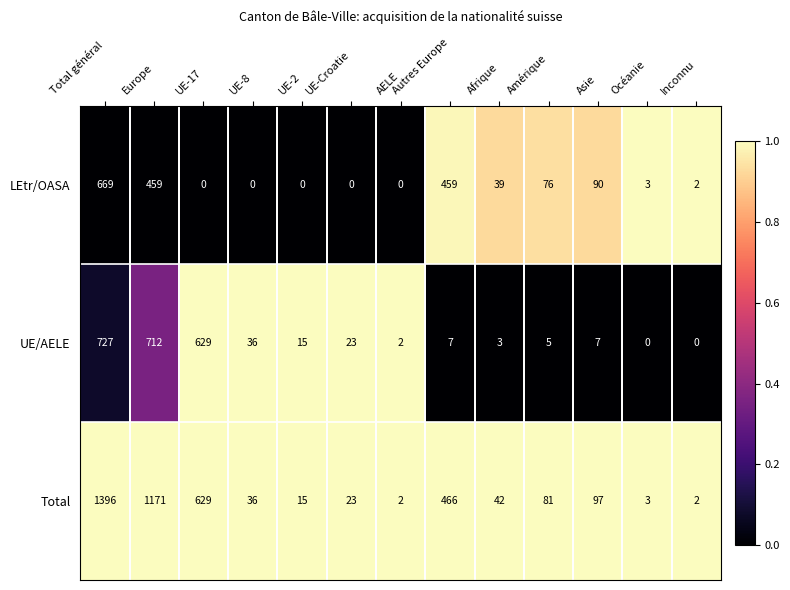

How many series are shown in this chart?

3